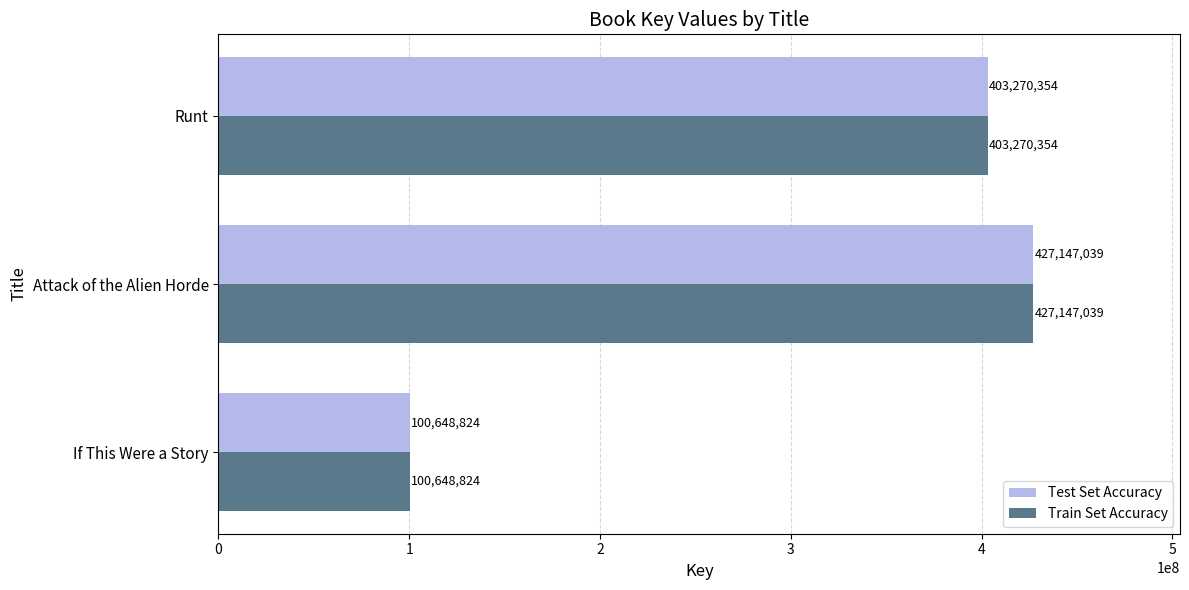

List the labels in order of Test Set Accuracy value, smallest first.

If This Were a Story, Runt, Attack of the Alien Horde